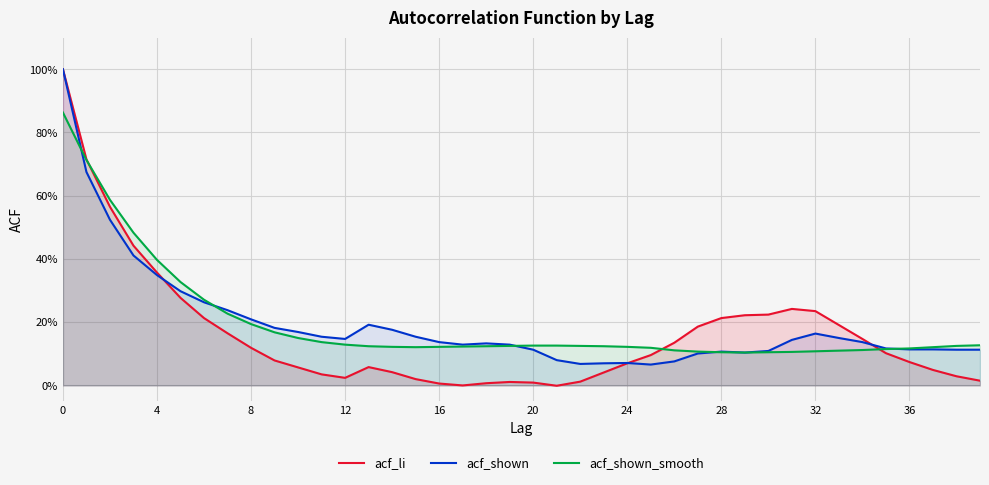

At which label does acf_shown_smooth reach its minimum?

29